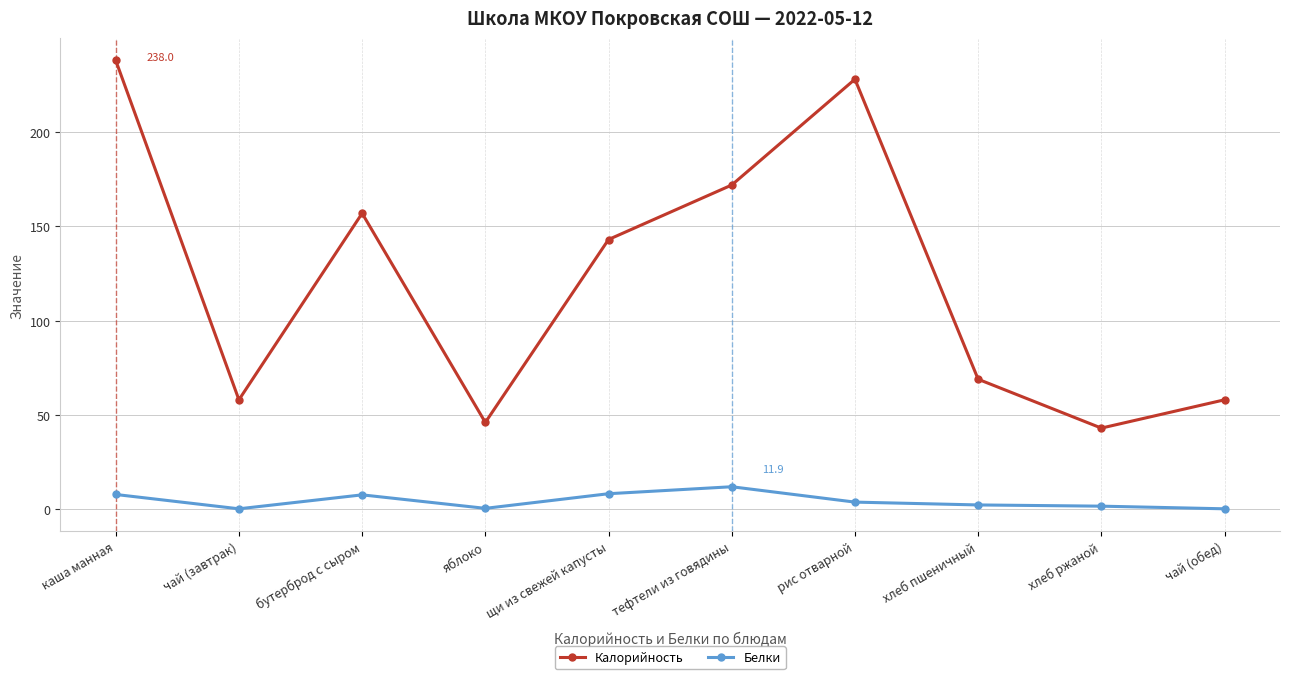

Rank the series at яблоко from highest to lowest value.

Калорийность, Белки